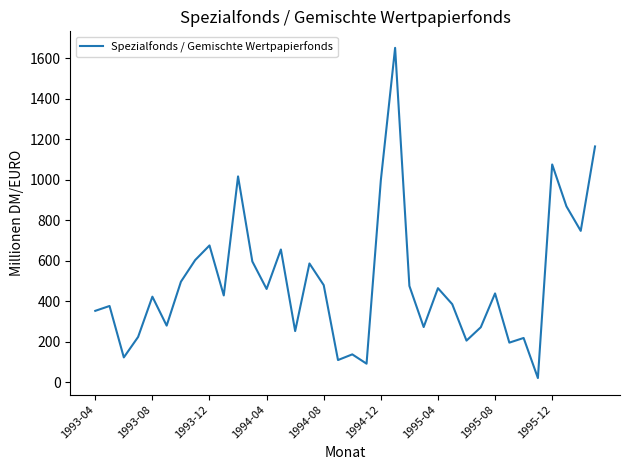

What is the difference between the maximum and minimum values?

1631